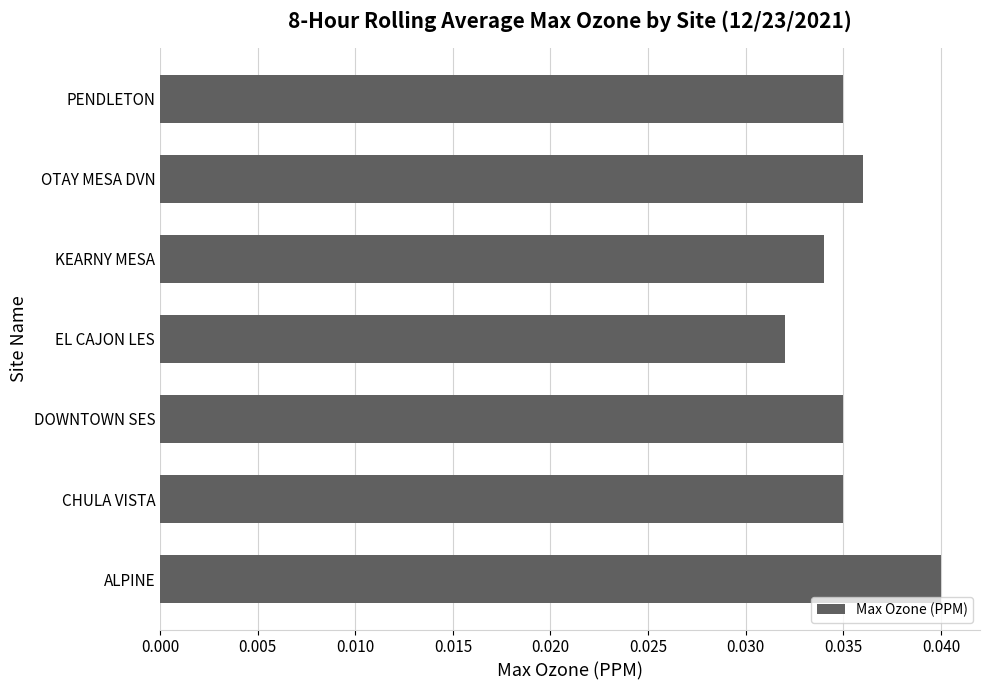

Which has a higher value, KEARNY MESA or ALPINE?

ALPINE